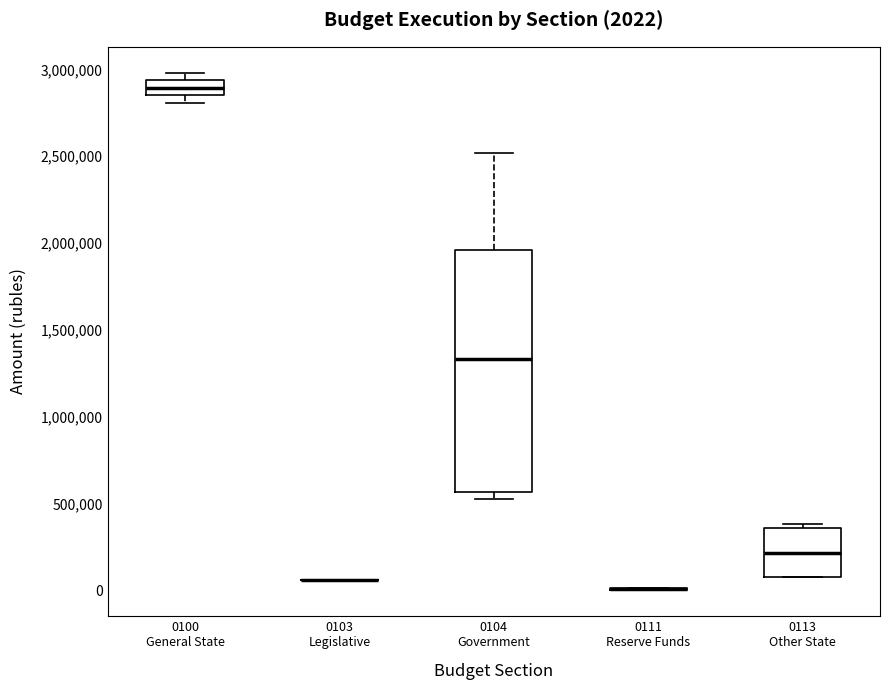

Which box is the tallest, from its lower edge to its upper edge?

0104 Government